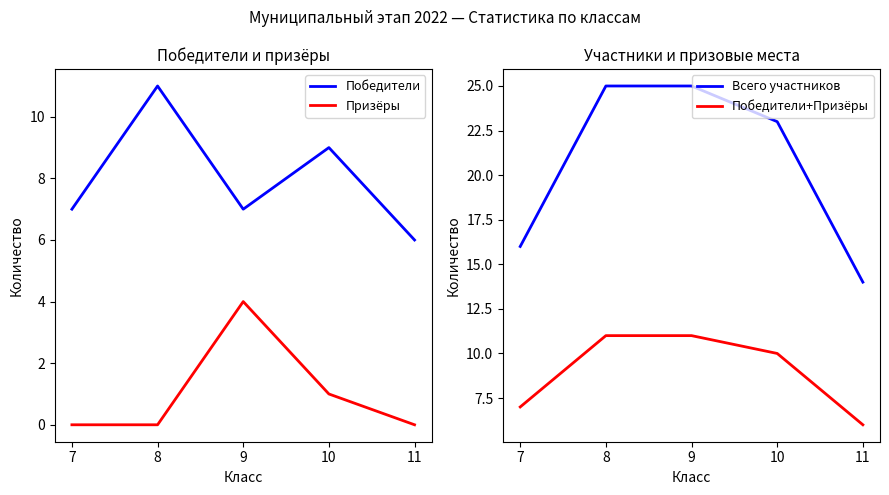

What is the difference between the Призёры values at 7 and 10?

1